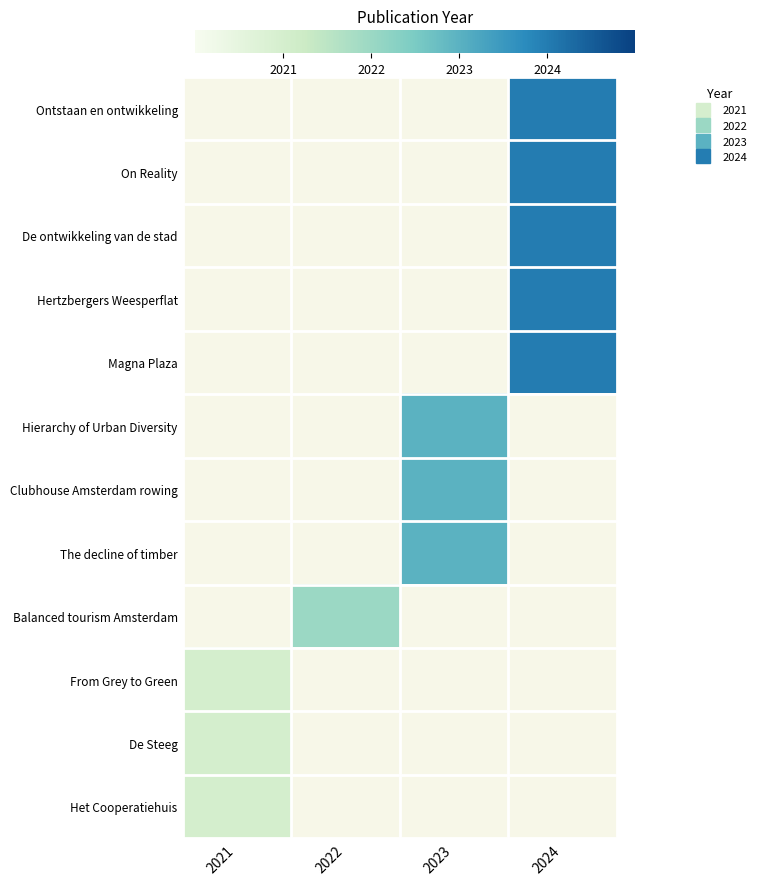

Which category has the lowest value in the Clubhouse Amsterdam rowing series?

2021